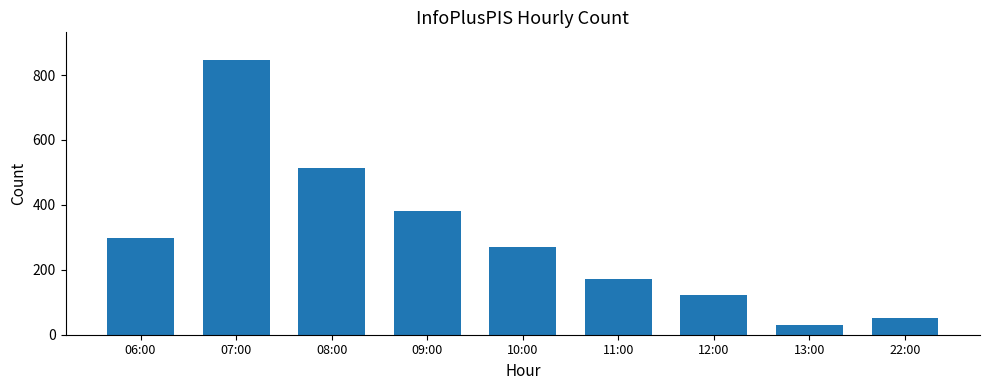

What is the sum of all values?

2686